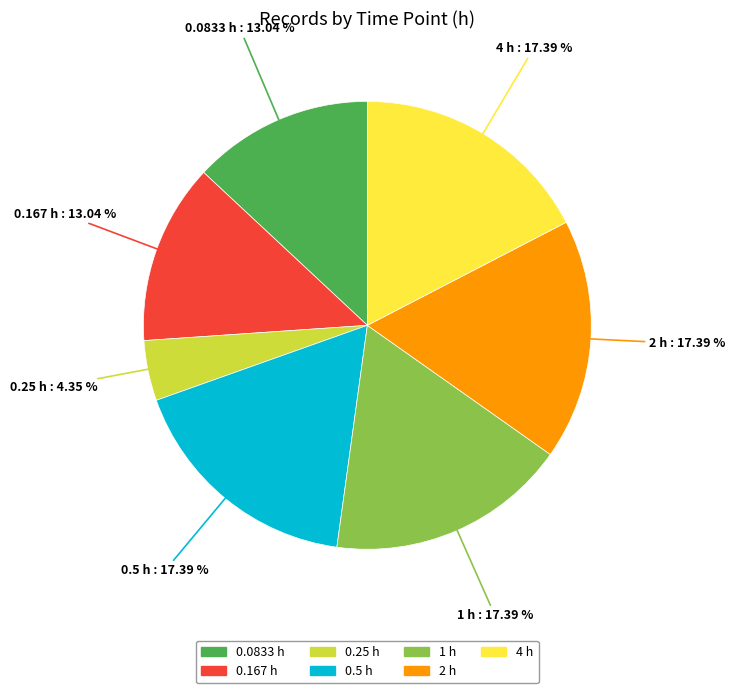

Is there any slice that represents more than half of the pie?

No